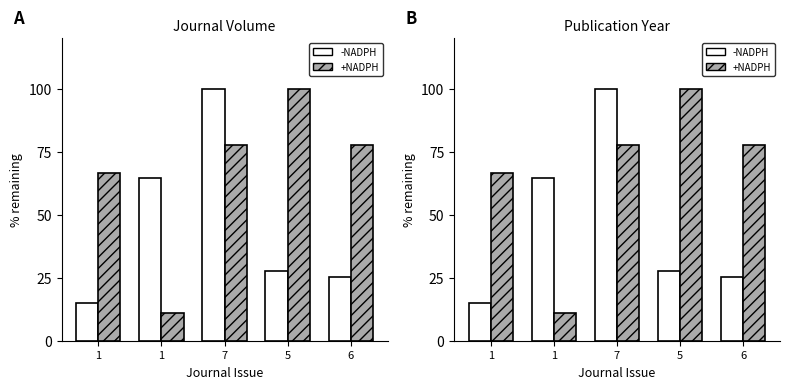

What value does the Journal Volume series have at 7?

100.0